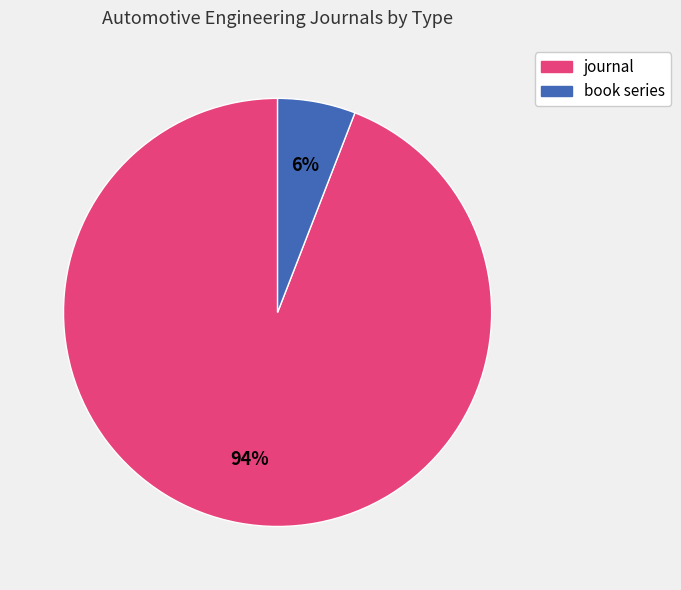

Count the number of slices in the pie.

2